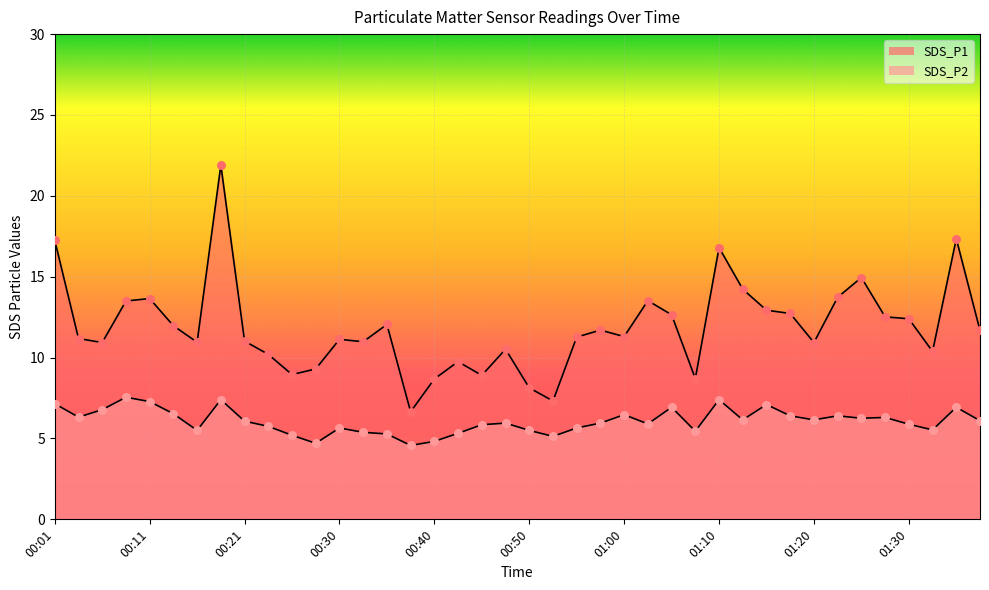

Which series has the widest spread of Y values?

SDS_P1